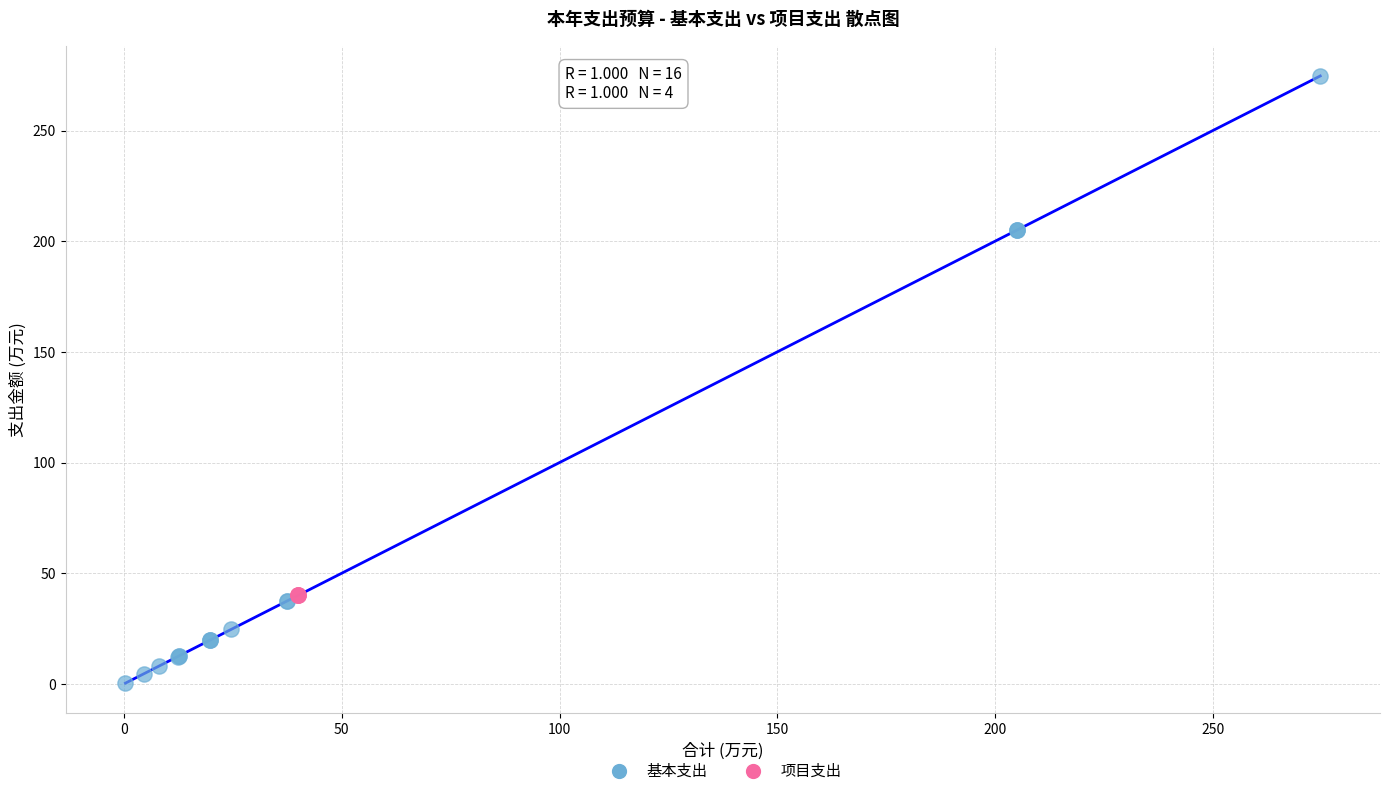

Which series reaches the maximum Y coordinate?

基本支出